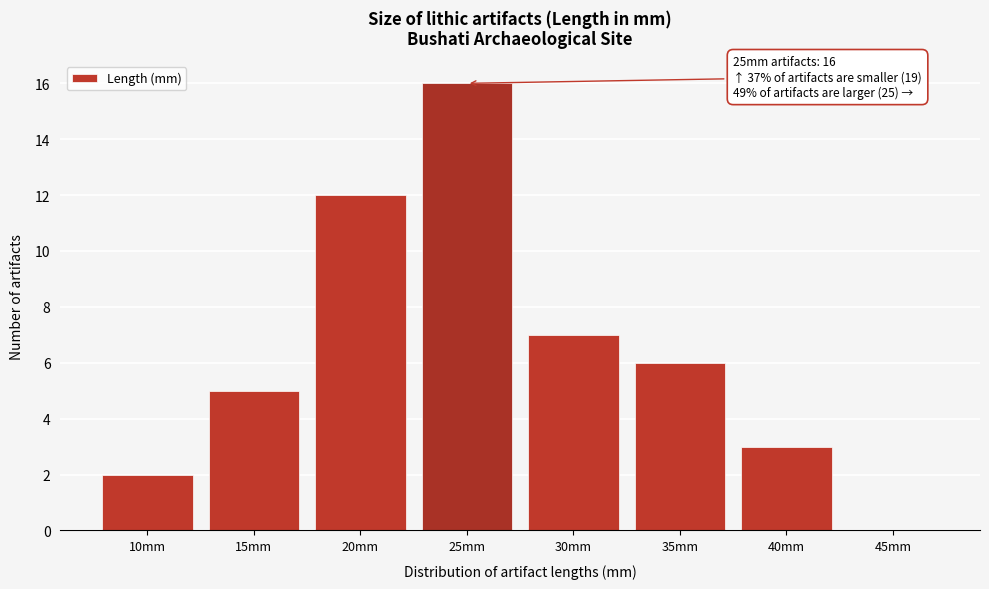

Reading left to right, what are all the values shown in this chart?

10mm=2	15mm=5	20mm=12	25mm=16	30mm=7	35mm=6	40mm=3	45mm=0